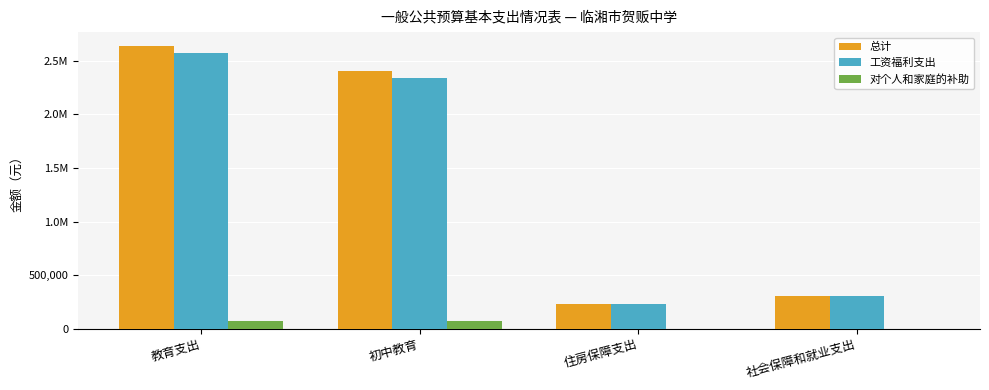

Which series has the widest spread of values?

总计